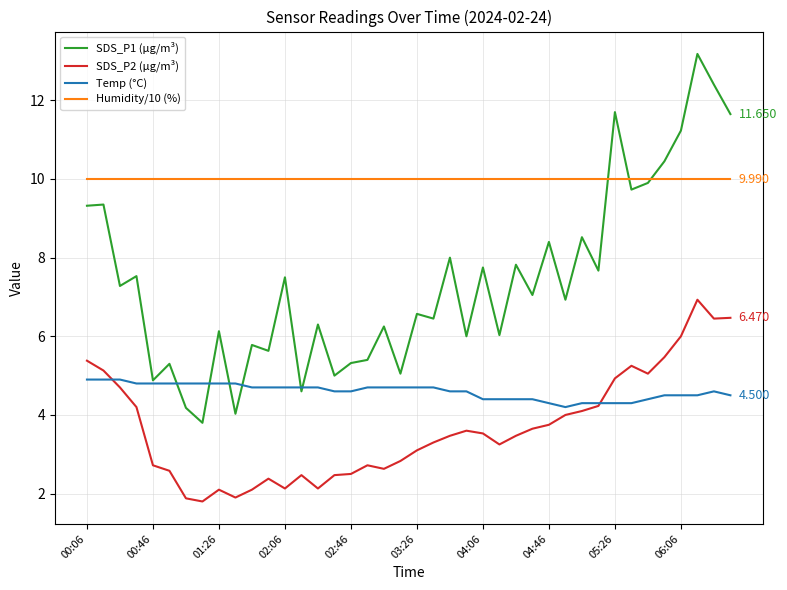

Count the number of data series in this chart.

4